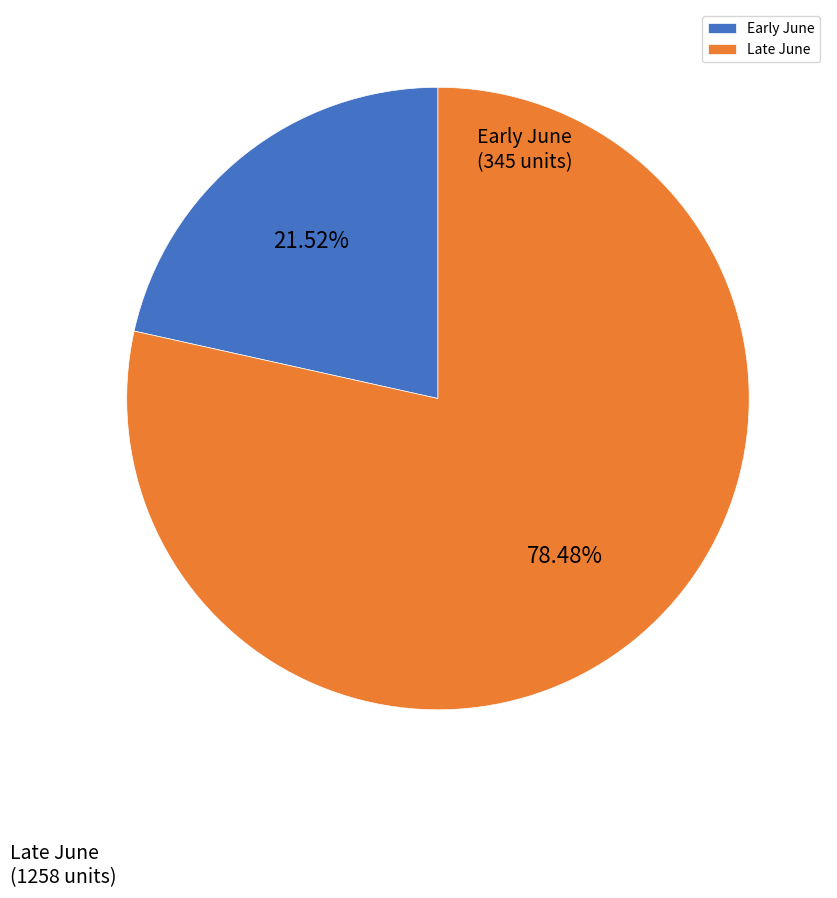

Rank the categories by value from lowest to highest.

Early June, Late June